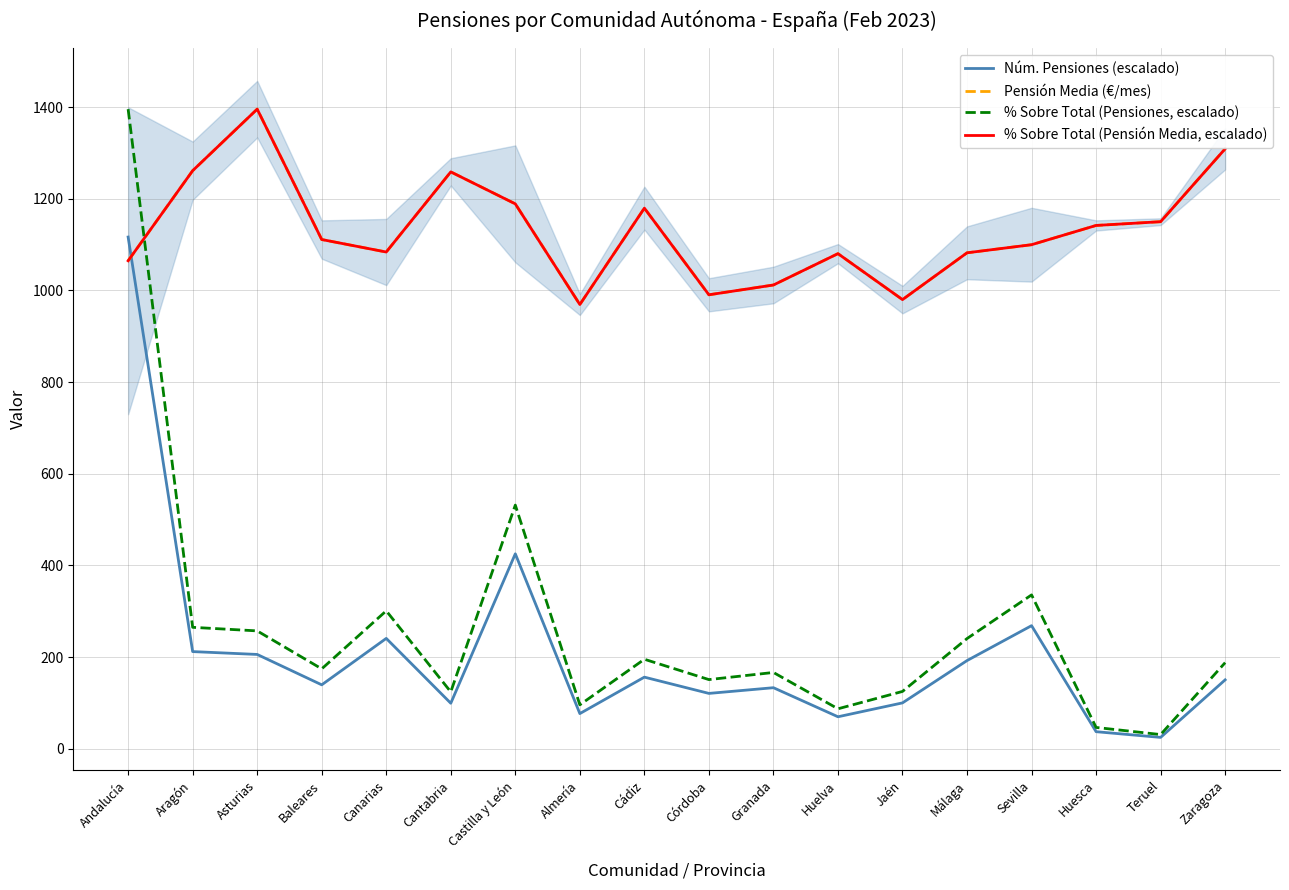

What is the smallest value displayed?

24.6